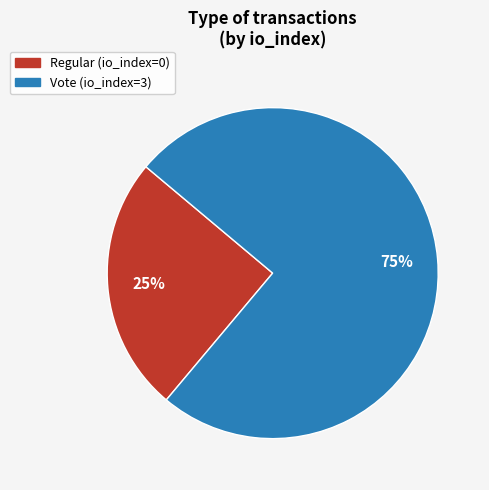

What is the ratio of the value at Regular to the value at Vote?

0.3